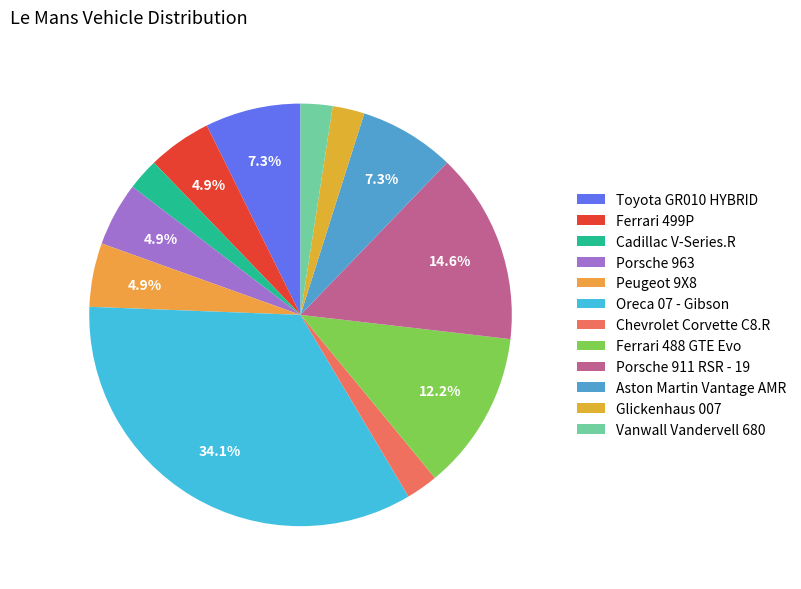

To the nearest percent, what is the average slice percentage?

8%